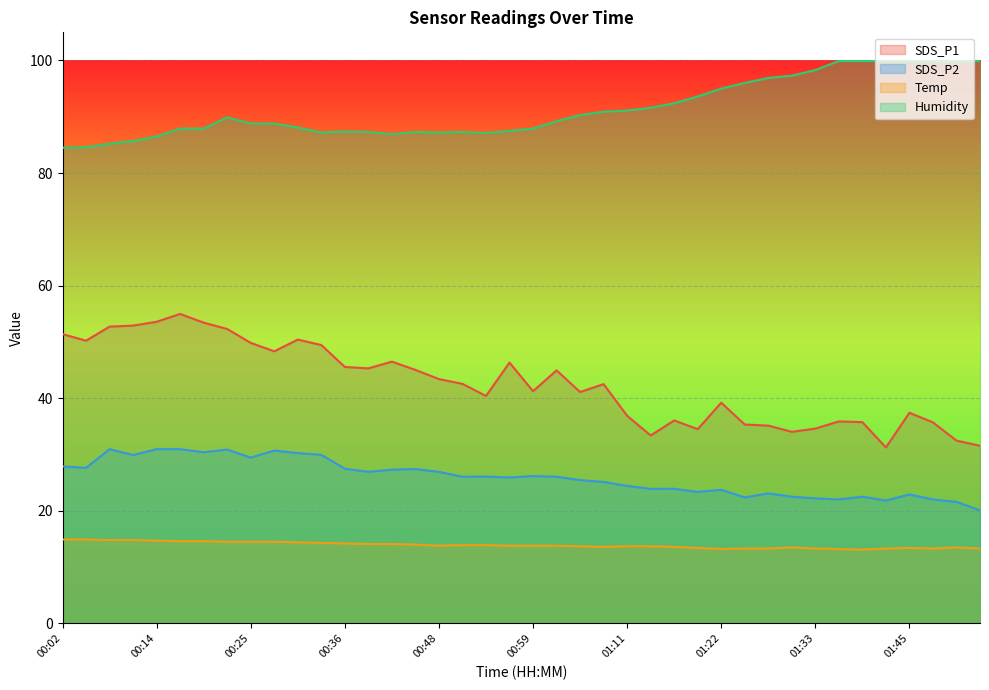

At which label is SDS_P2 closest to 25?

01:08